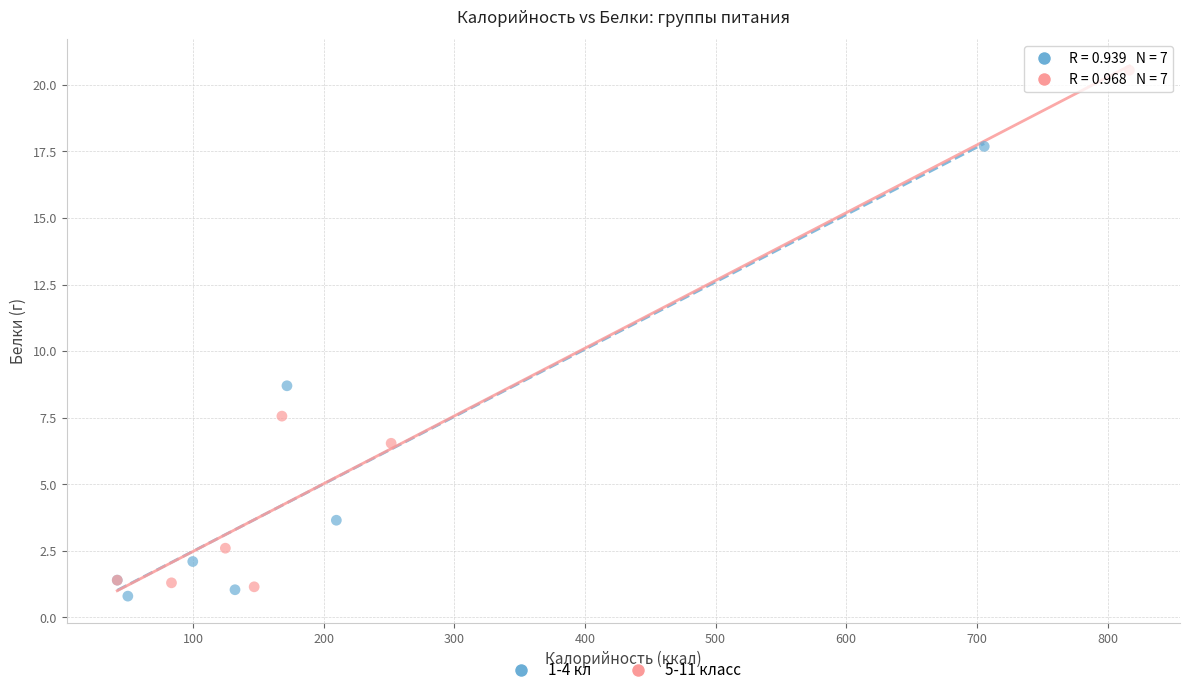

Which series has the widest spread of Y values?

5-11 класс